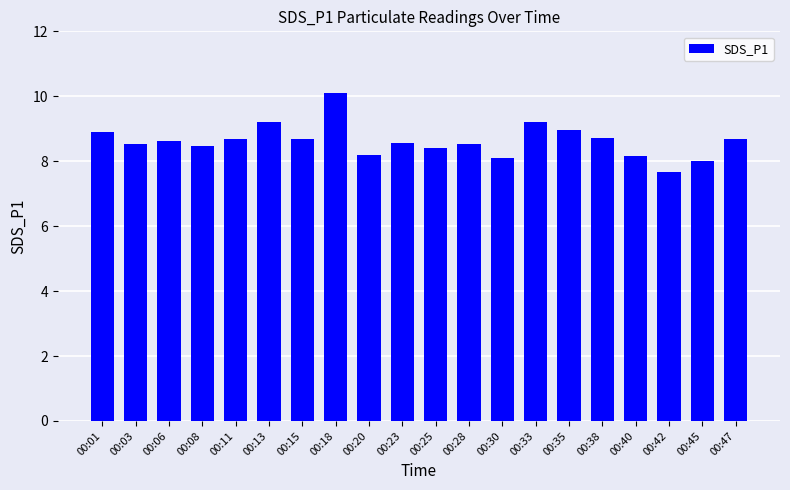

At which label does the data first exceed 8?

00:01